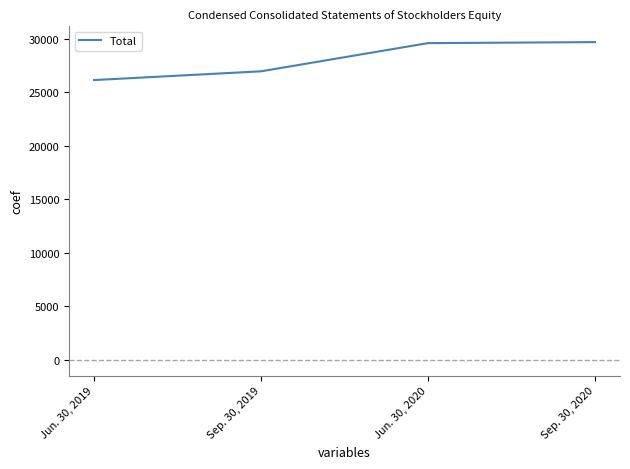

What is the average value?

28080